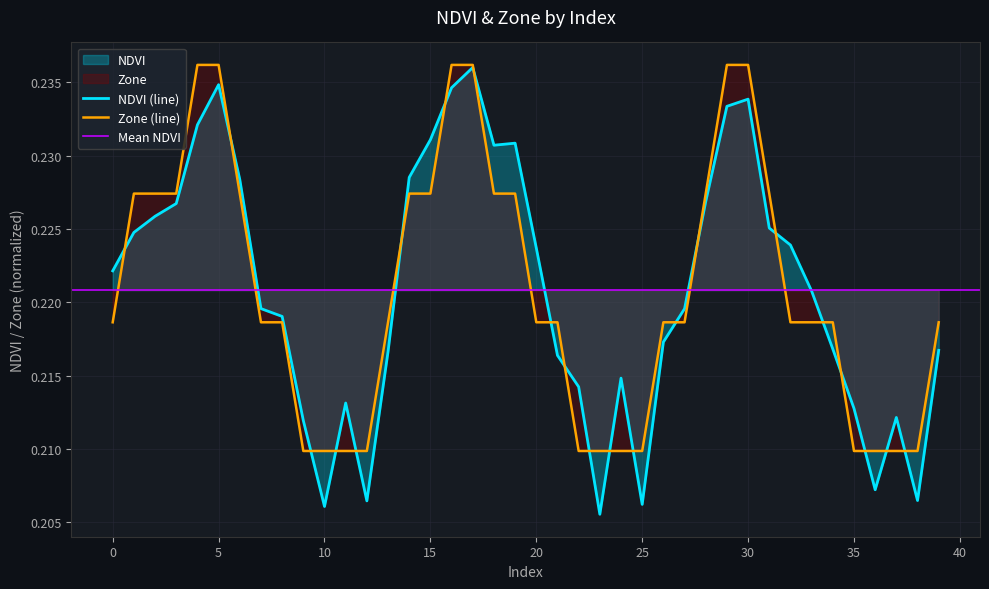

The value of Zone at 13 is 0.2. True or false?

True